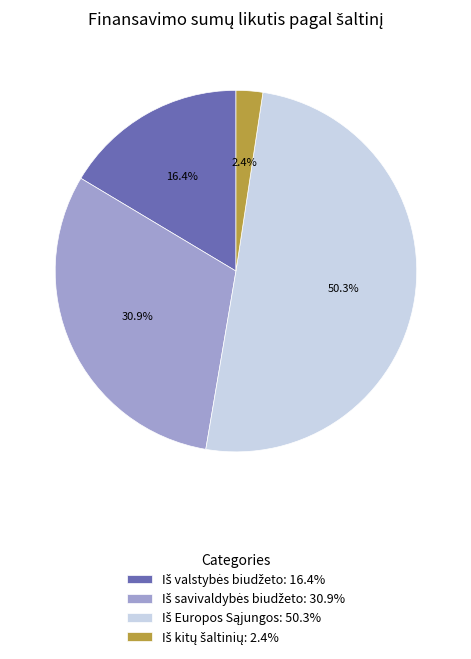

Is there any slice that represents more than half of the pie?

Yes